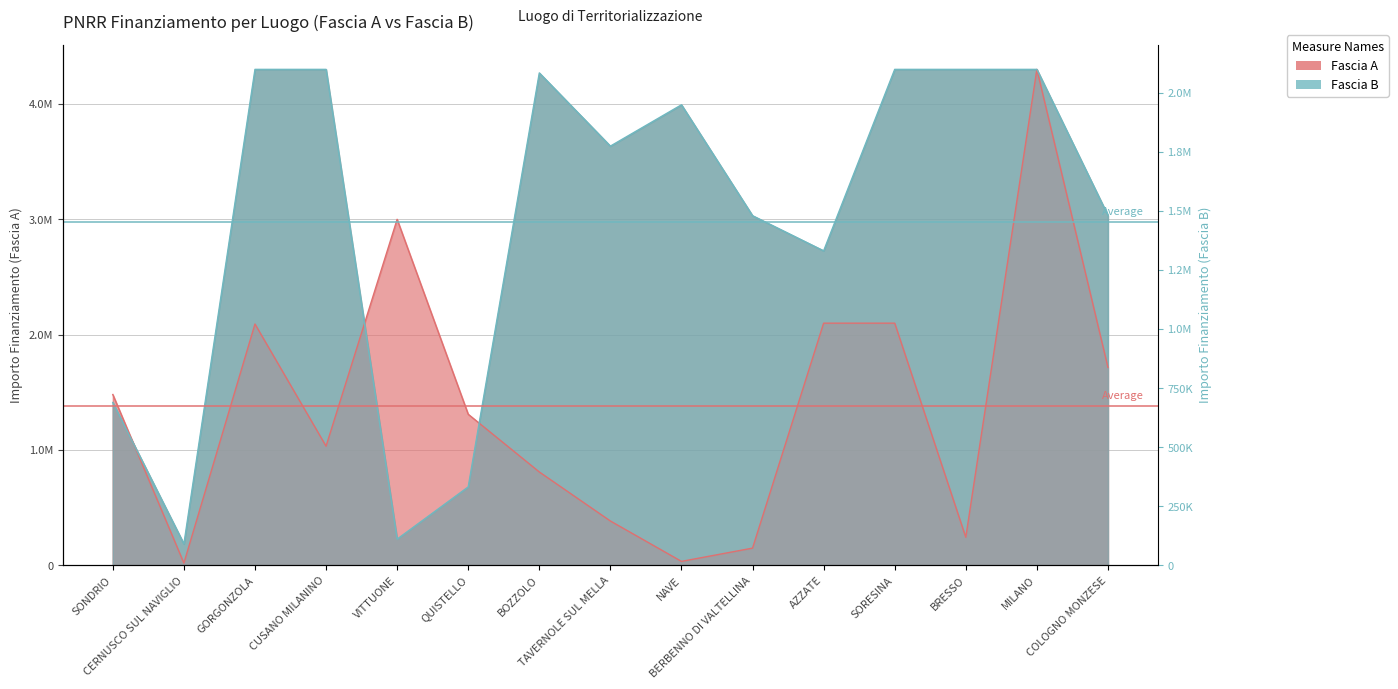

The value of Fascia B at CUSANO MILANINO is 1428774.1. True or false?

False